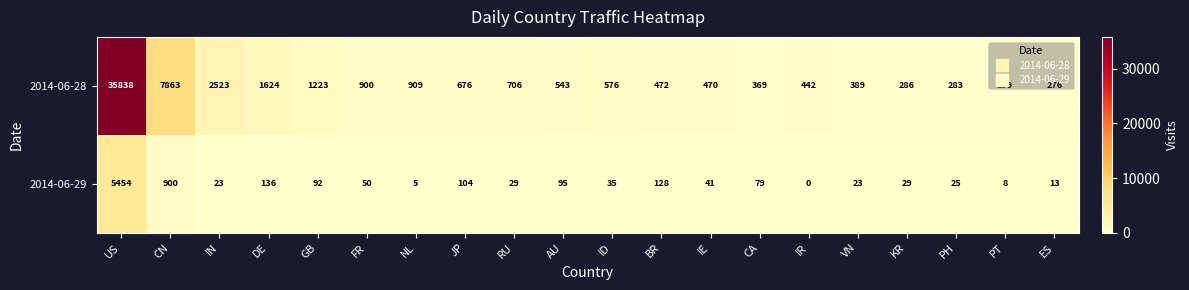

Rank the series by their maximum value, from lowest to highest.

2014-06-29, 2014-06-28